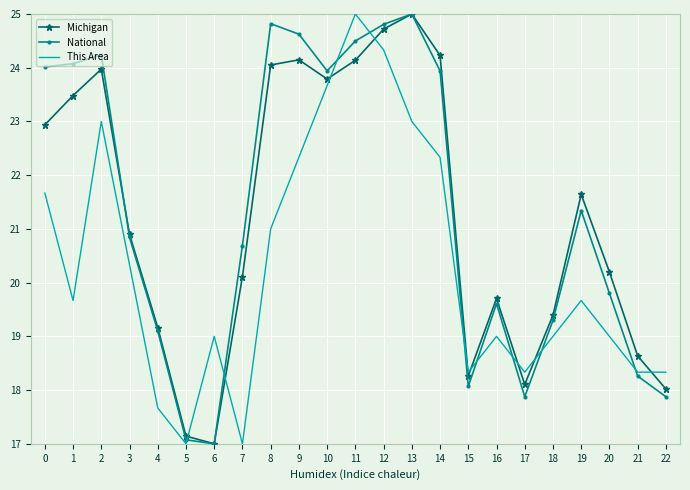

What is the difference between the highest and lowest values at 14?

1.9